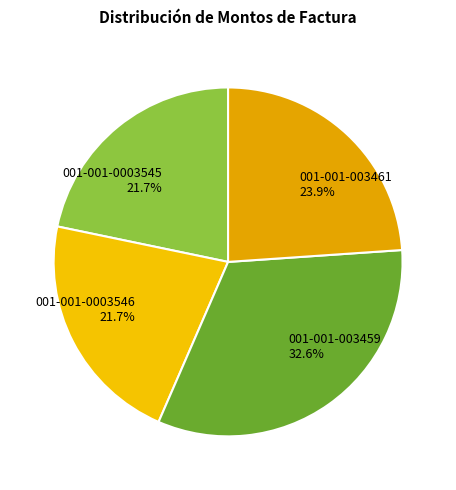

Is the sum of 001-001-003459 and 001-001-0003545 greater than half?

Yes